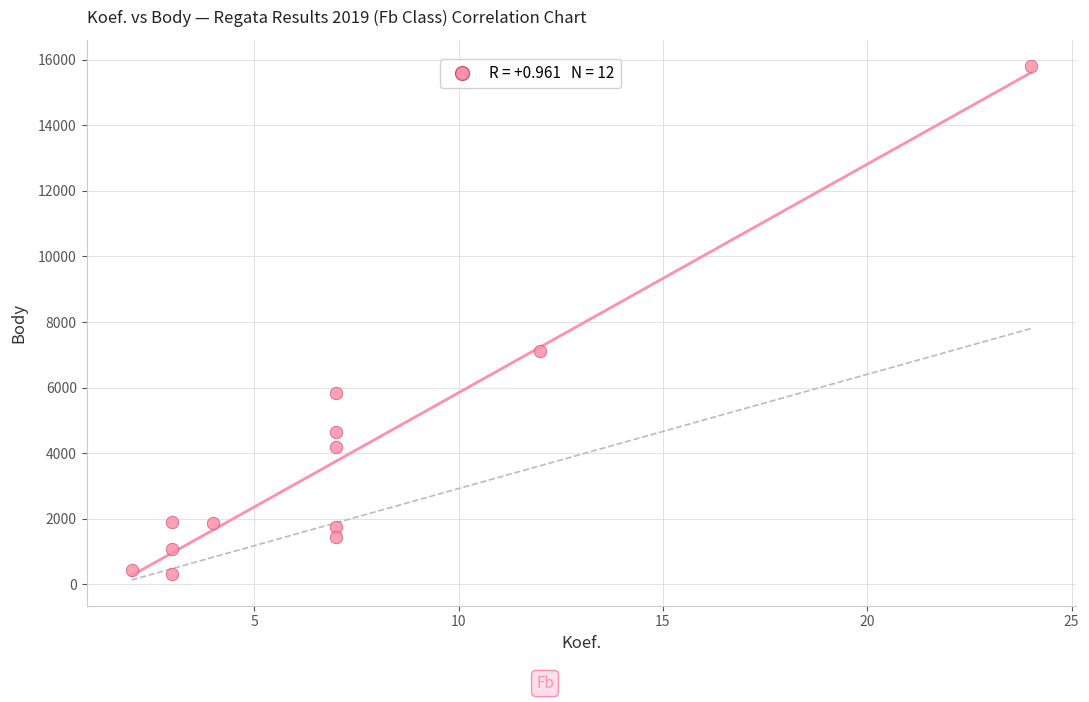

What is the average X value?

7